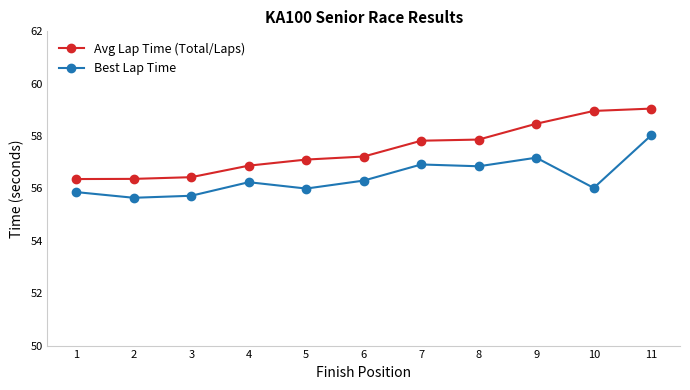

What is the value of the Avg Lap Time (Total/Laps) point at the 9th from the left?

58.5